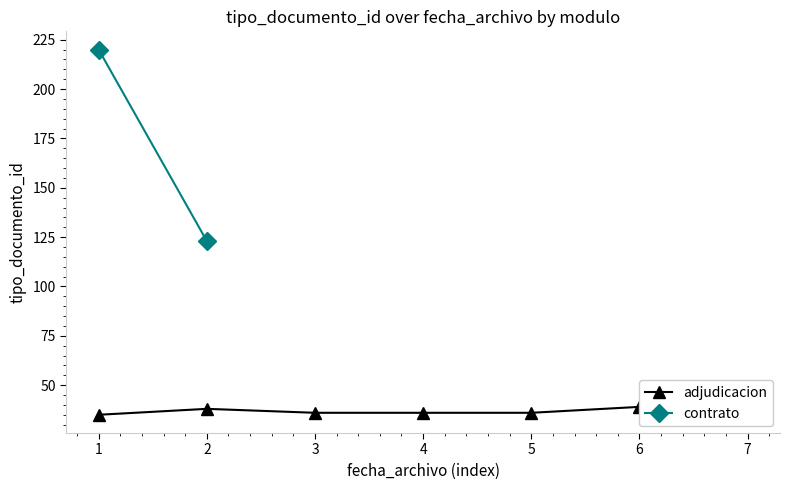

What is the value of the 1st point from the left?

35